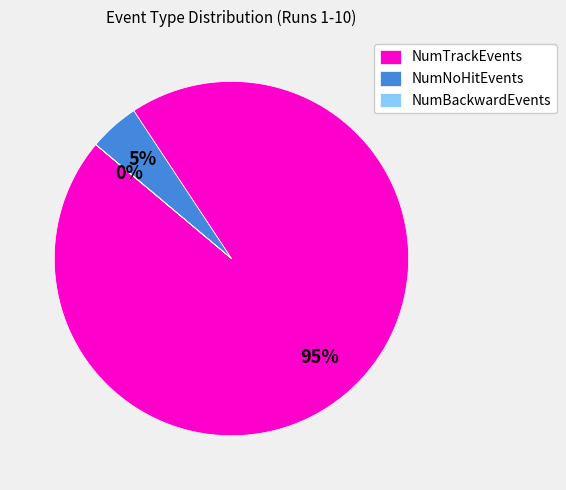

Which slice is the largest?

NumTrackEvents